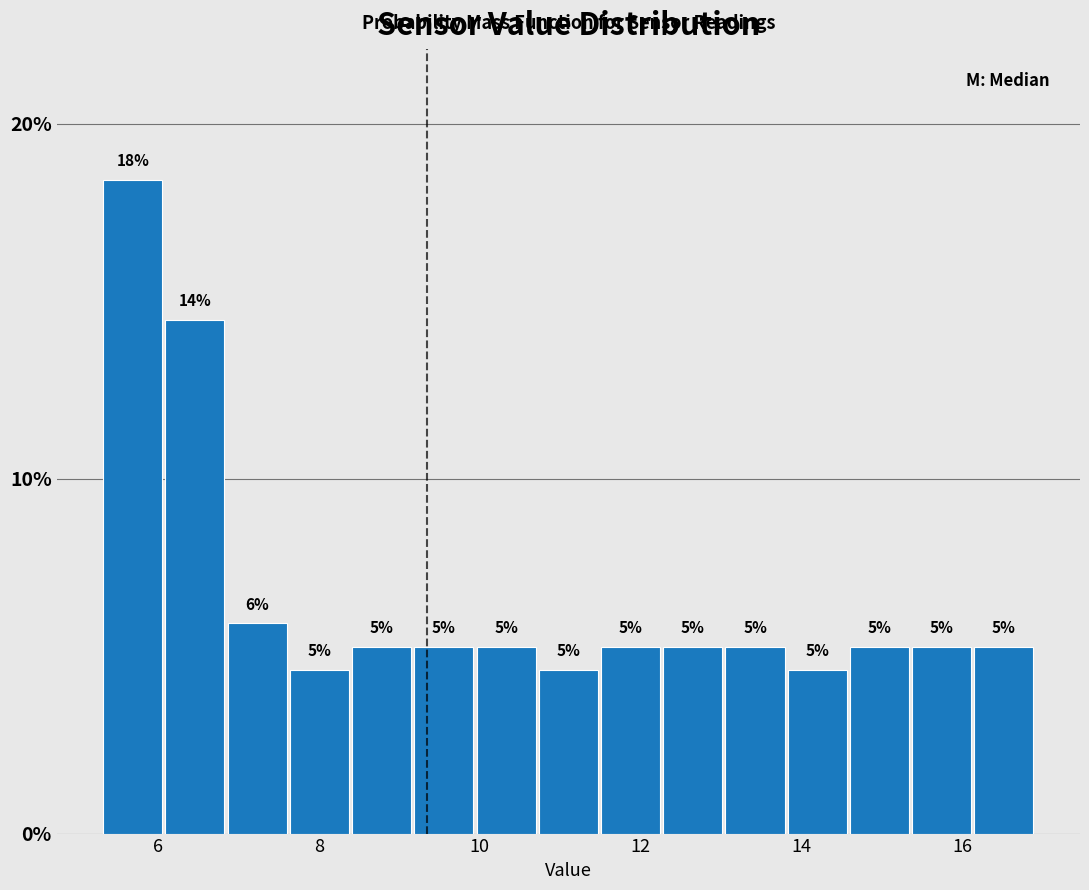

Around what value on the x-axis is the tallest bar? Give the approximate position of its centre, as read against the axis.

5.6